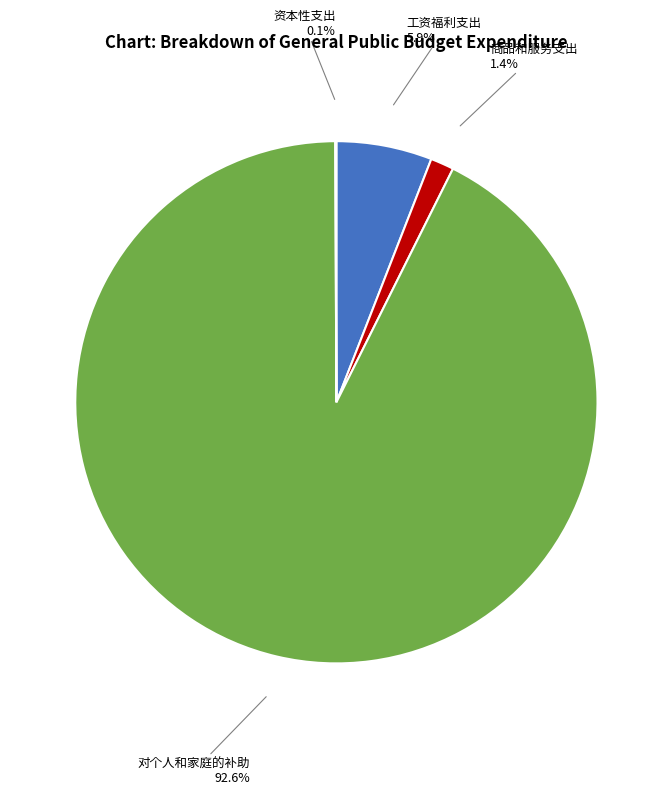

Does any single category account for the majority?

Yes